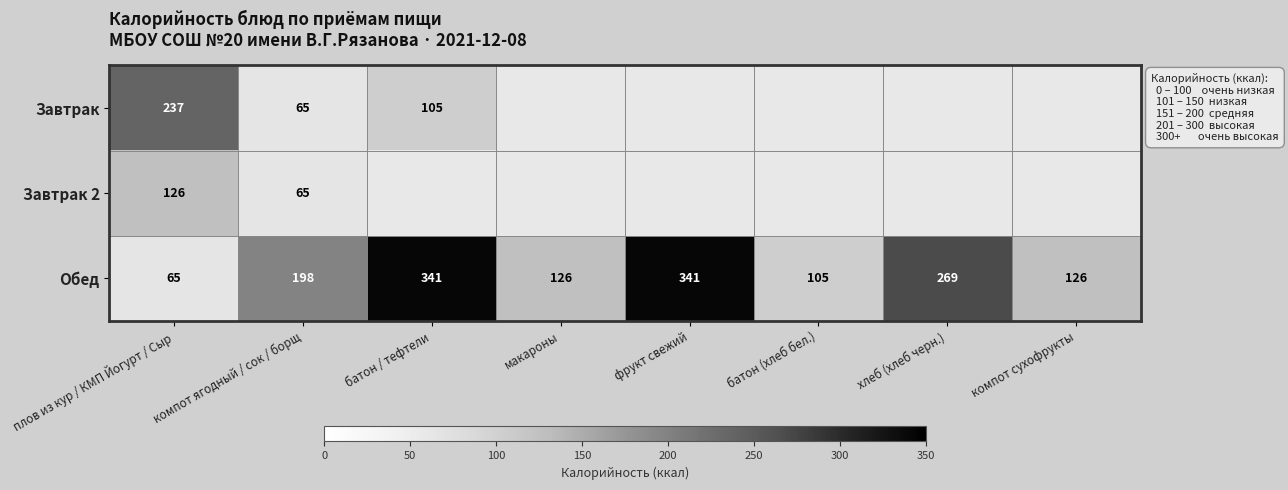

What is the minimum value shown in the chart?

65.0